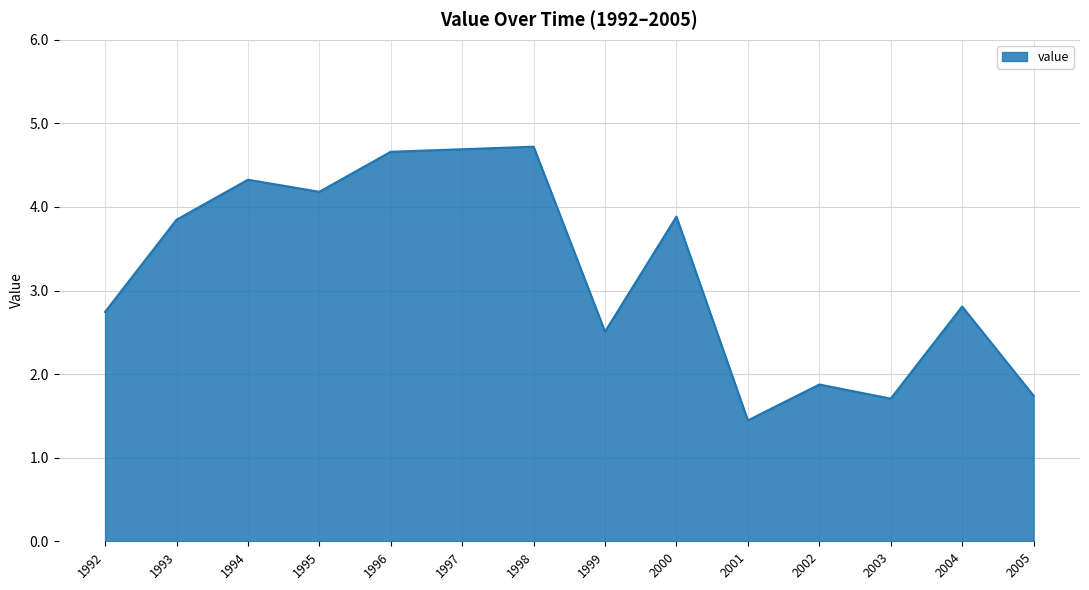

Which label corresponds to the smallest value in the chart?

2001